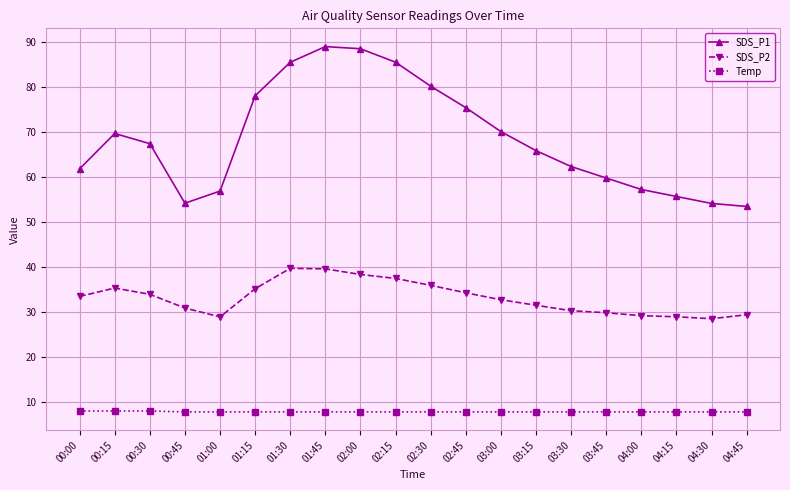

What is the difference between the highest and lowest values at 00:30?

59.5